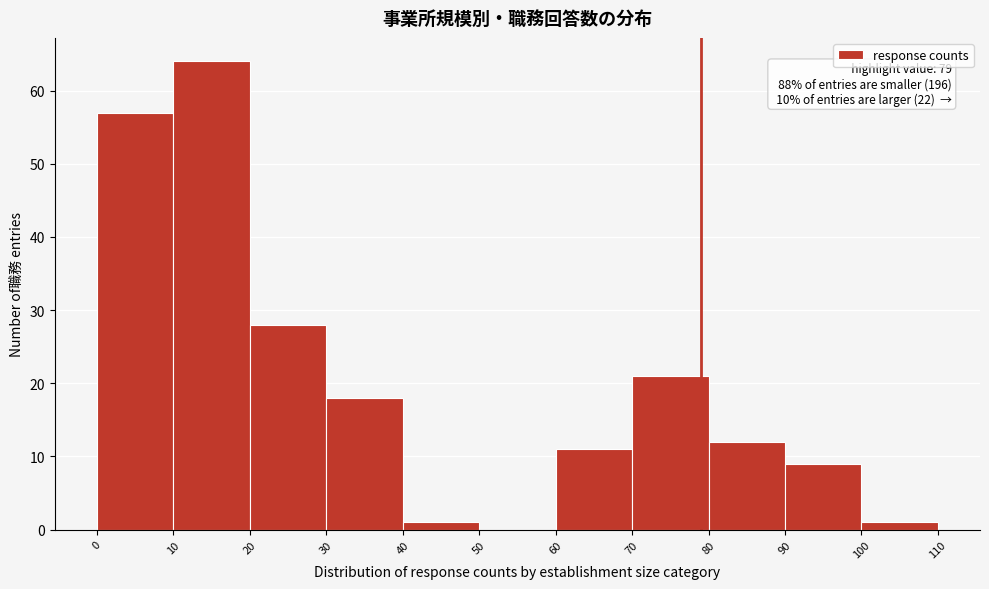

Which range on the x-axis has the tallest bar?

10 to 20